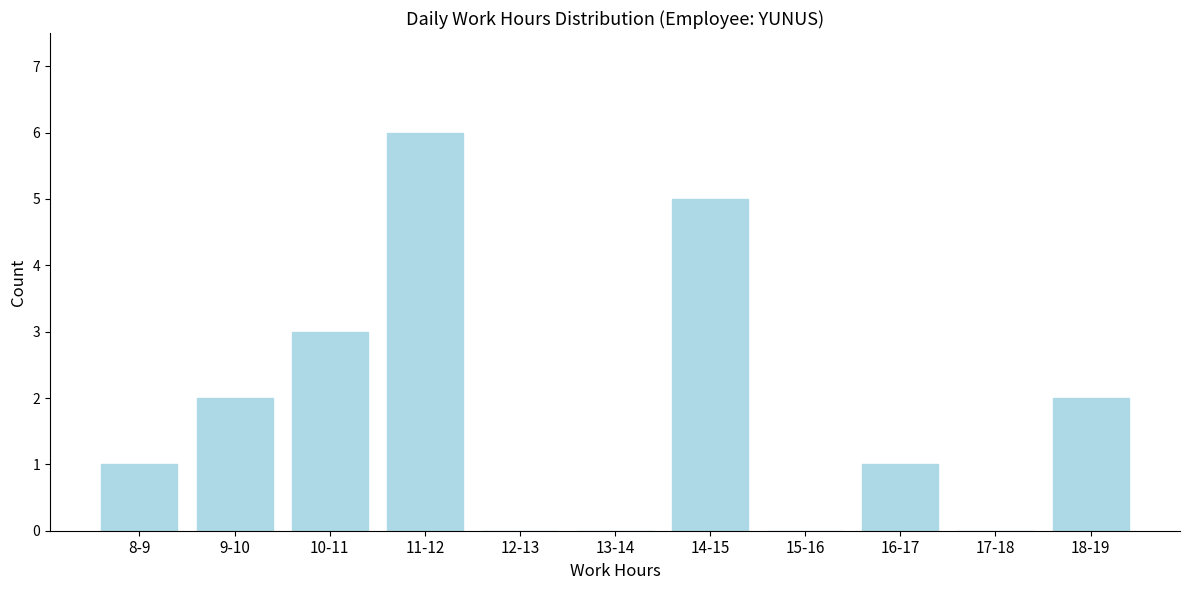

Reading left to right, what are all the values shown in this chart?

8-9=1	9-10=2	10-11=3	11-12=6	12-13=0	13-14=0	14-15=5	15-16=0	16-17=1	17-18=0	18-19=2